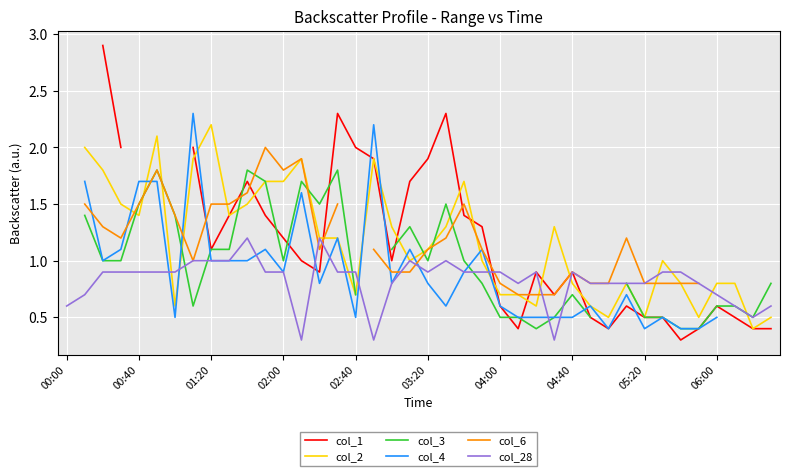

How many values in col_1 are above zero?

36